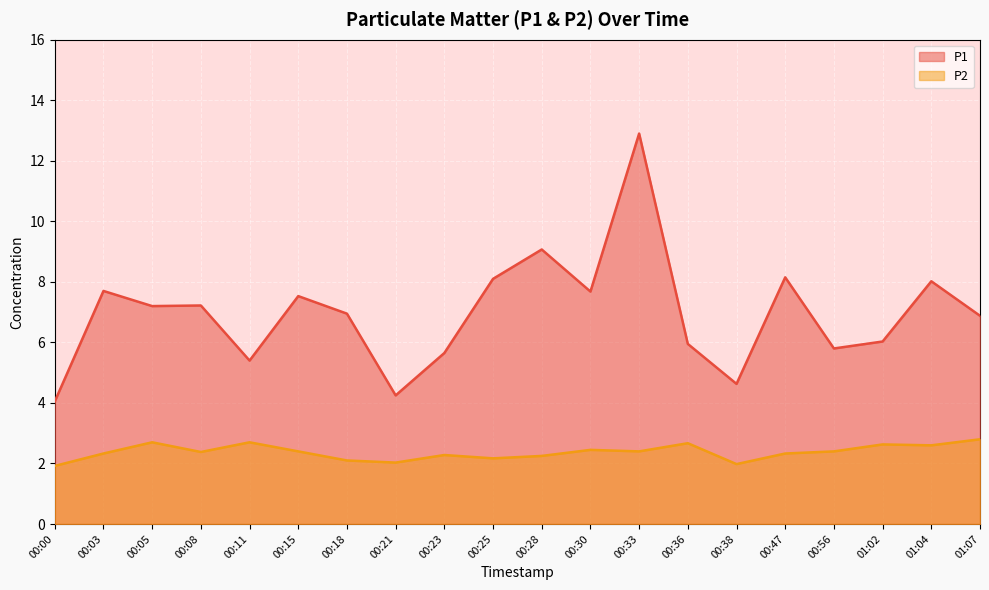

What is the label of the 6th point from the left?

00:15